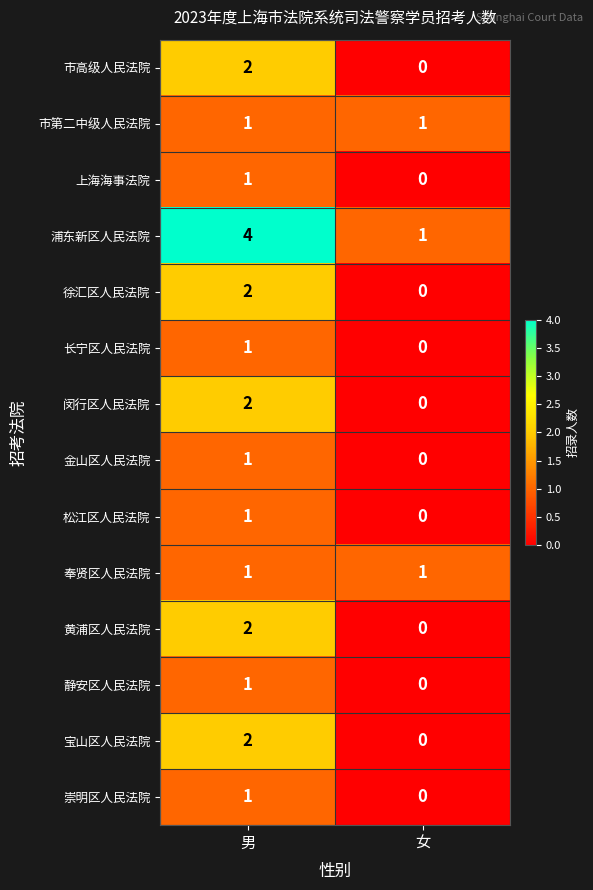

At which category is the sum across all series the highest?

男